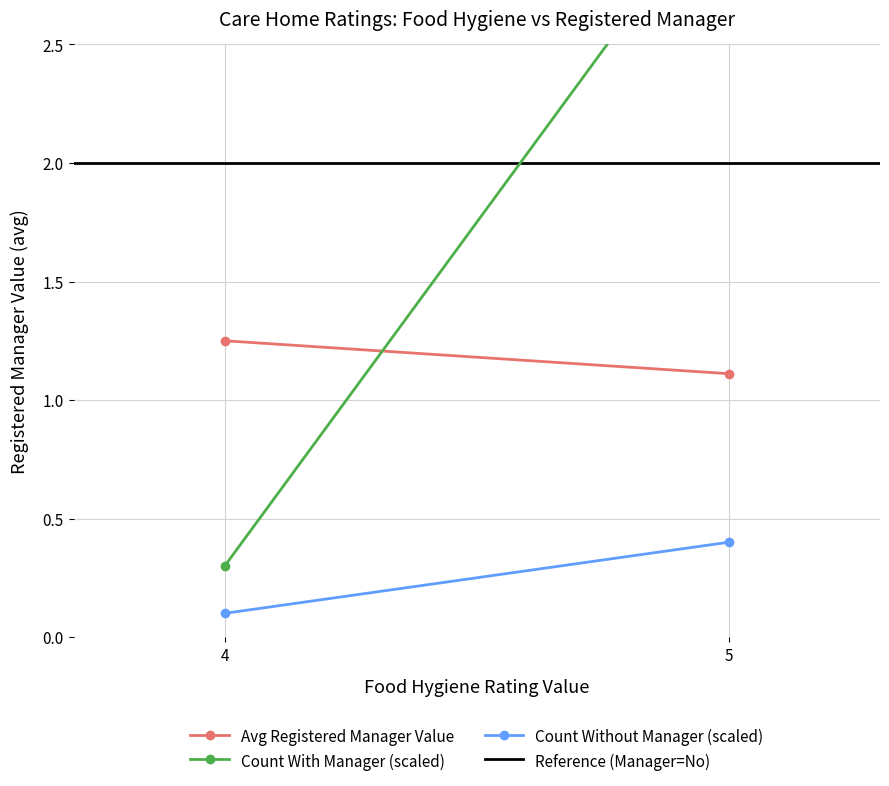

Which series has the largest range (max minus min)?

Count With Manager (scaled)